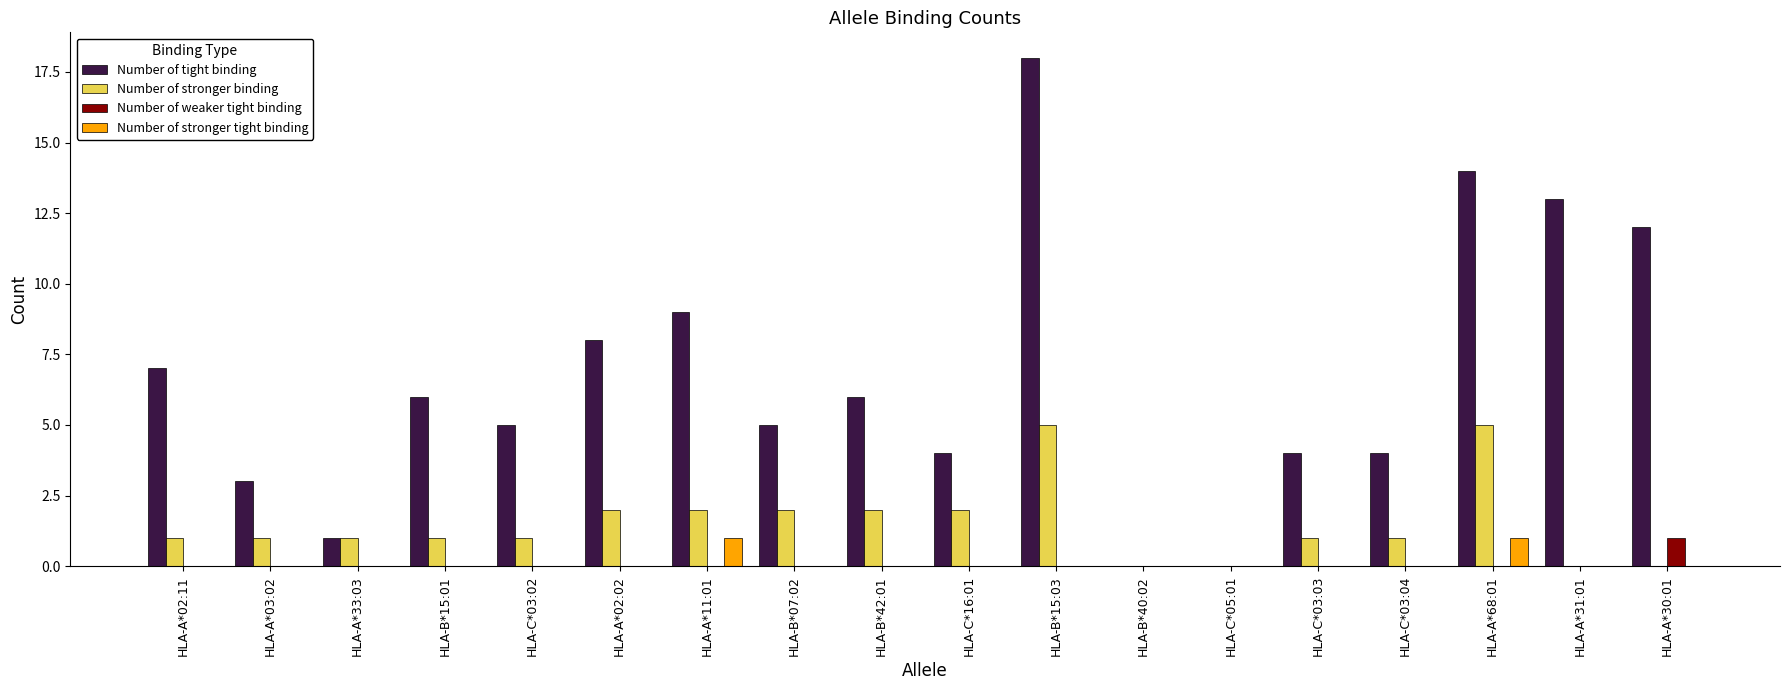

Does the chart contain stacked bars?

No